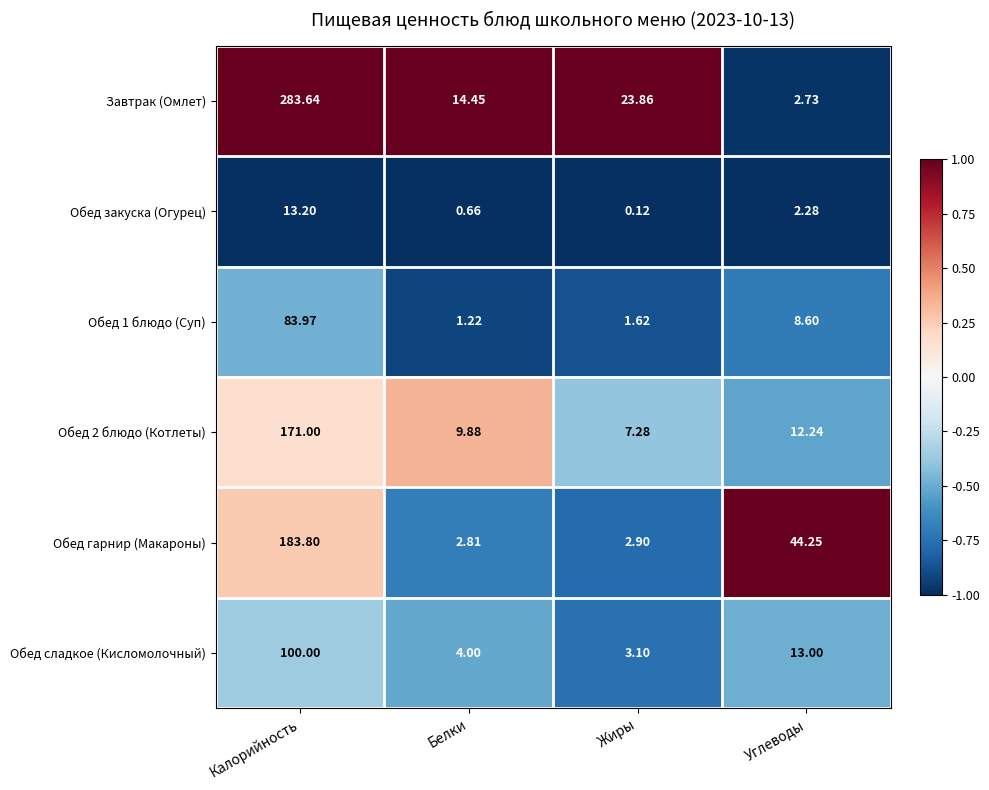

Between Калорийность and Жиры, which series saw the biggest shift?

Завтрак (Омлет)